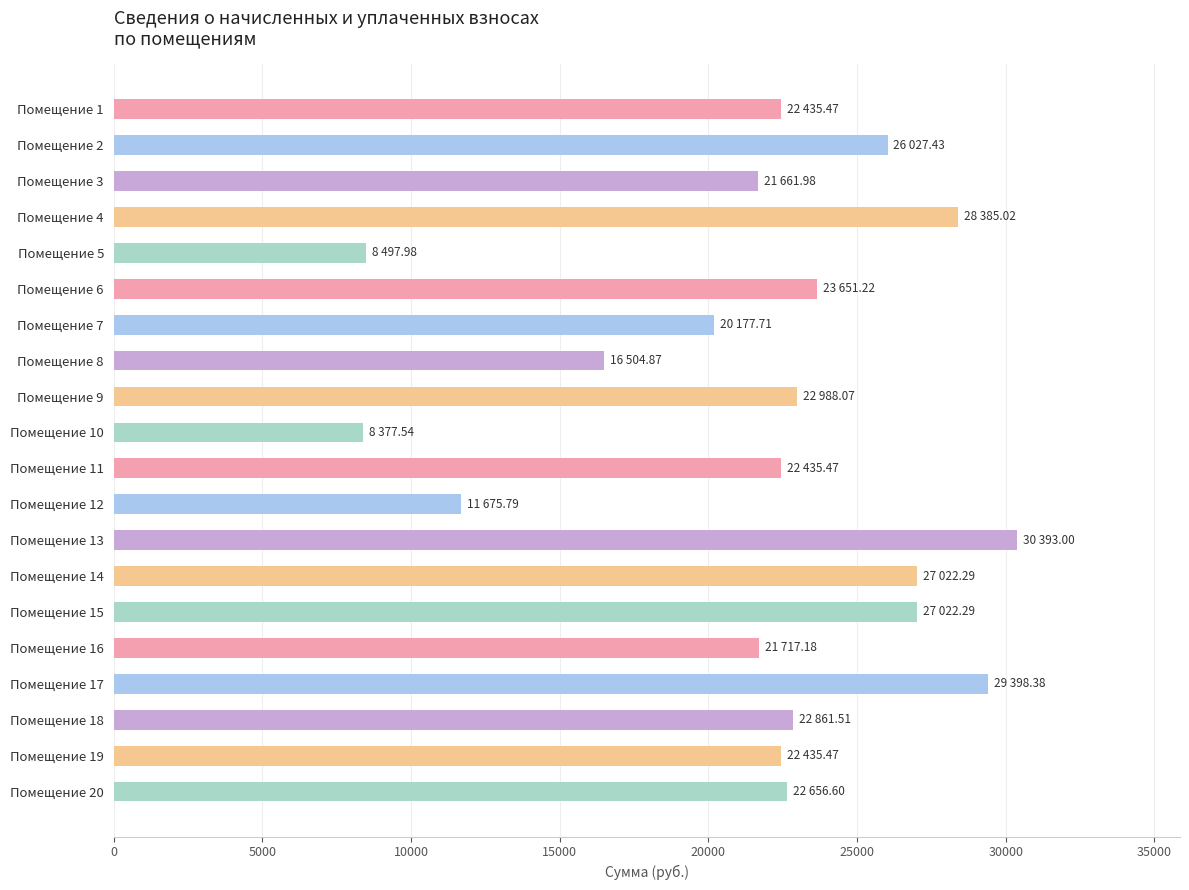

Which category has the highest value across all series?

Помещение 13